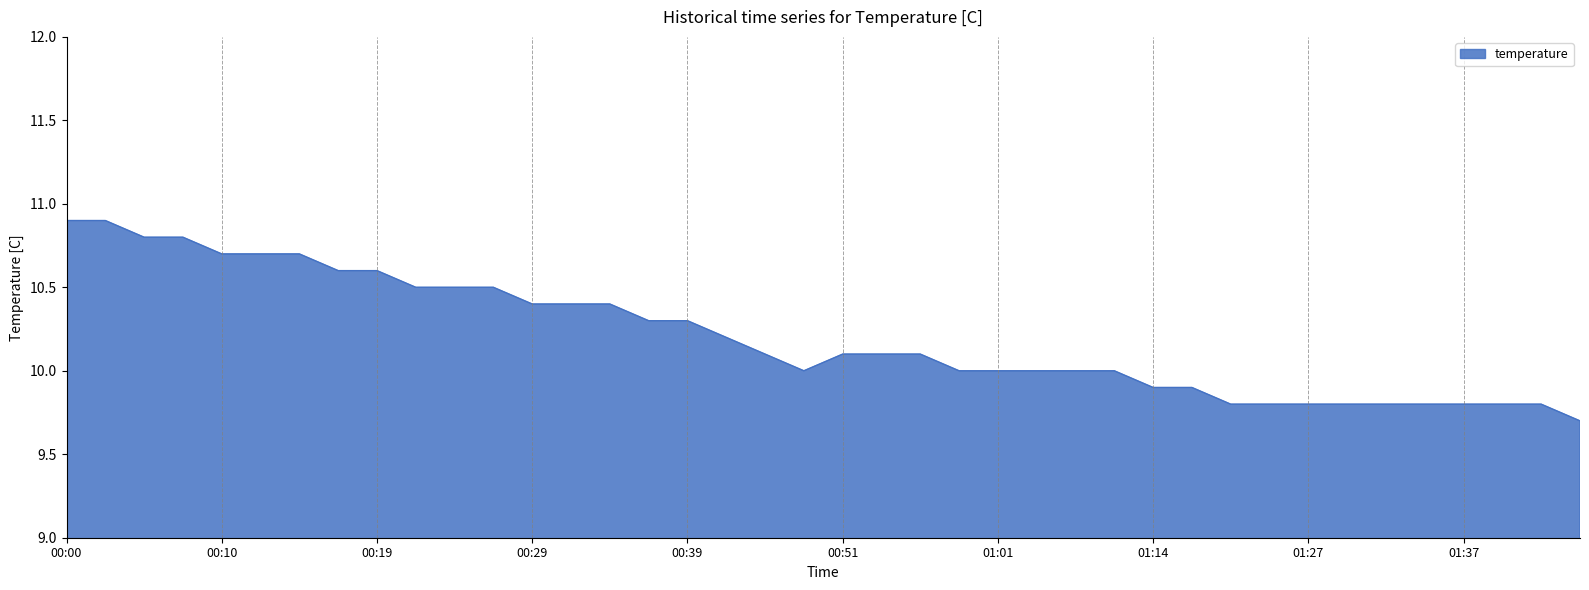

What is the difference between the maximum and minimum values?

1.2